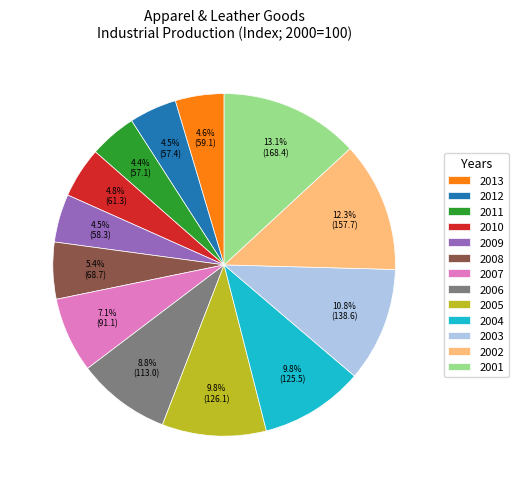

What percentage is the 2008 slice, to the nearest percent?

5%